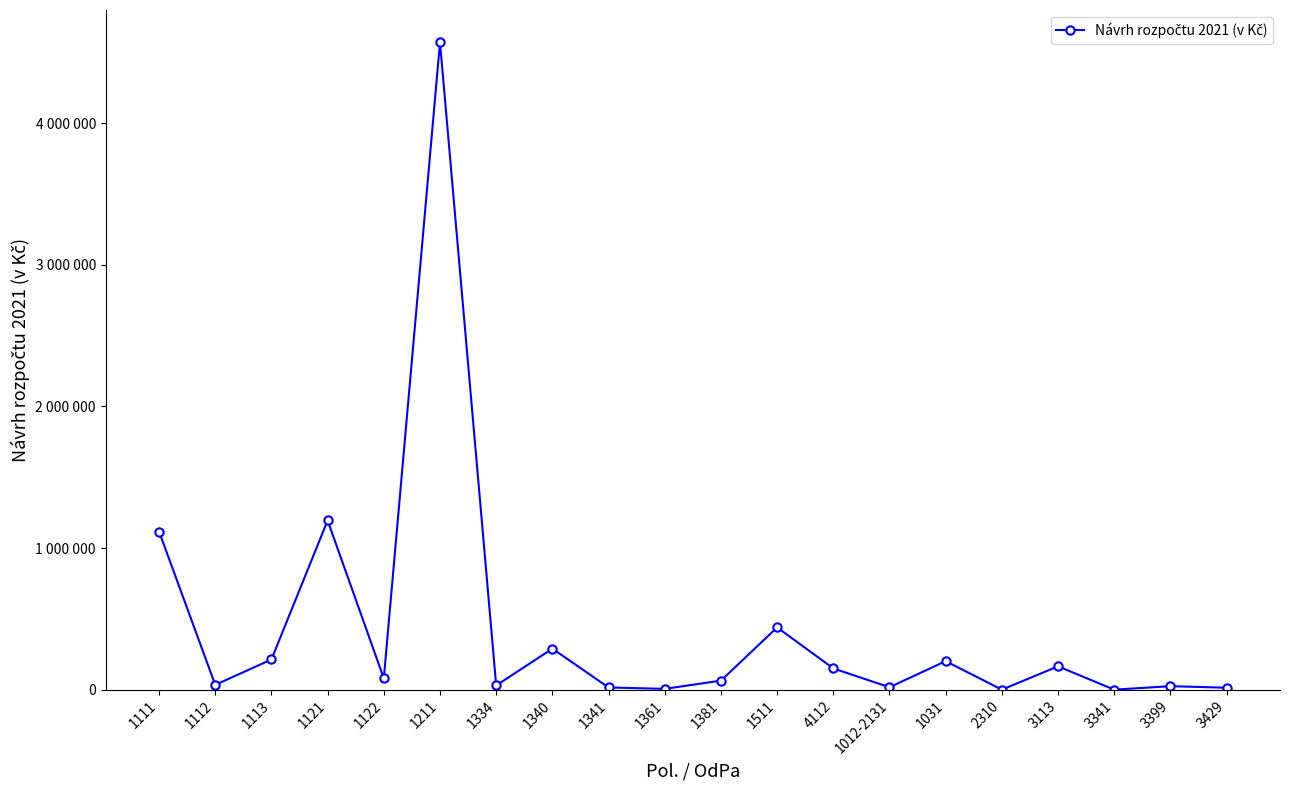

Does the chart have visible grid lines?

No